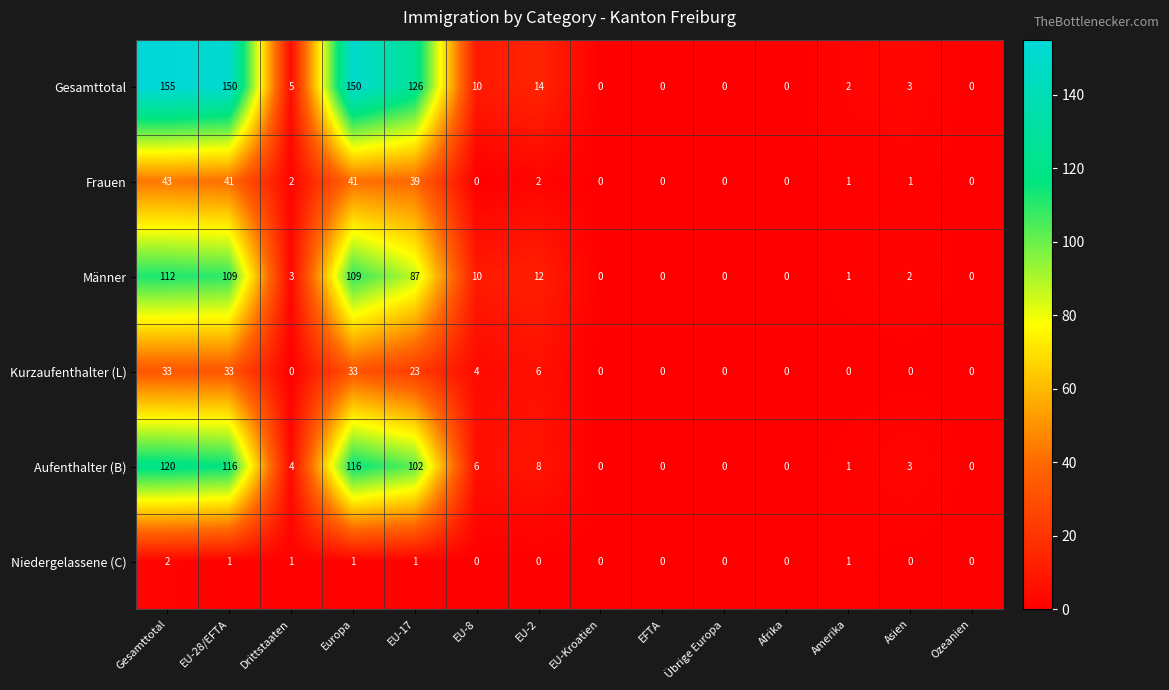

What is the difference between the maximum and minimum values in the Kurzaufenthalter (L) series?

33